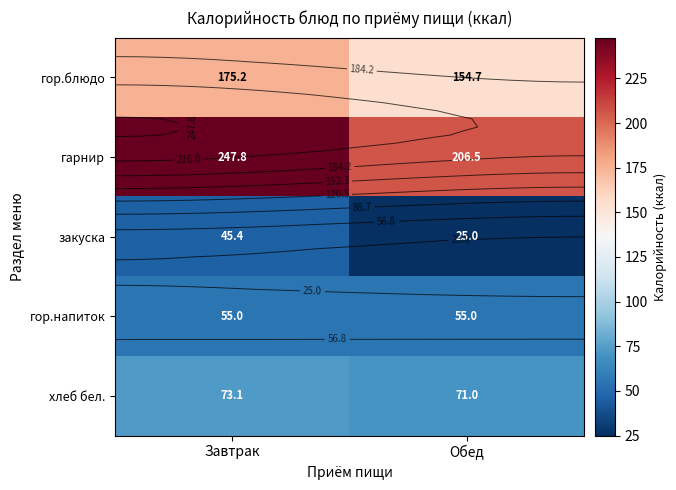

Which has a higher value, Обед or Завтрак?

Завтрак